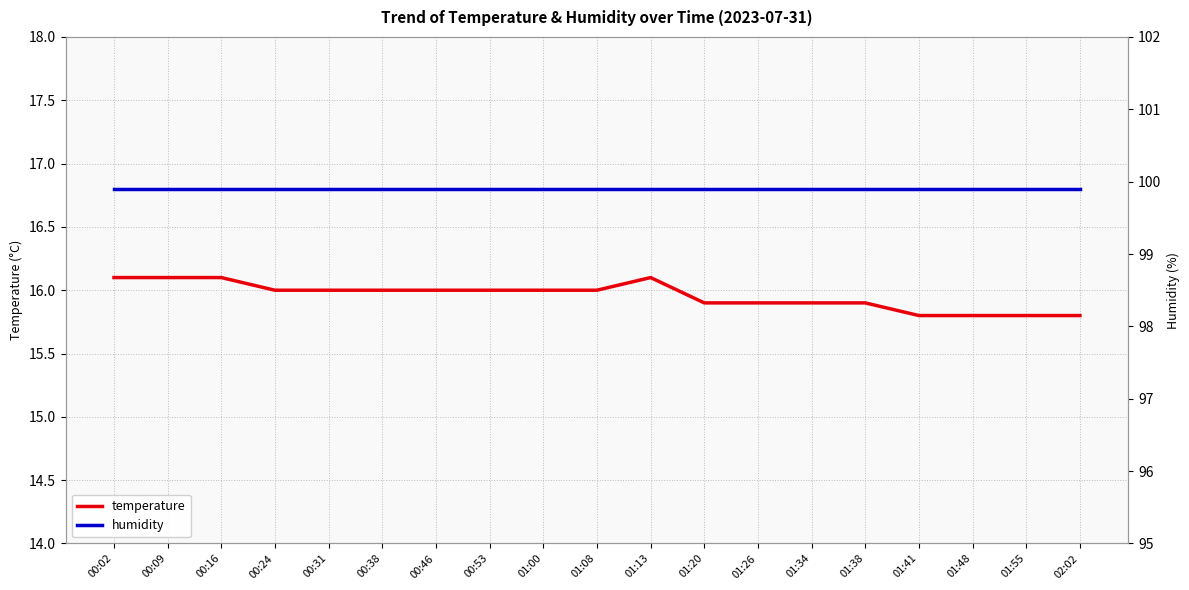

The value of humidity at 00:02 is 152.5. True or false?

False